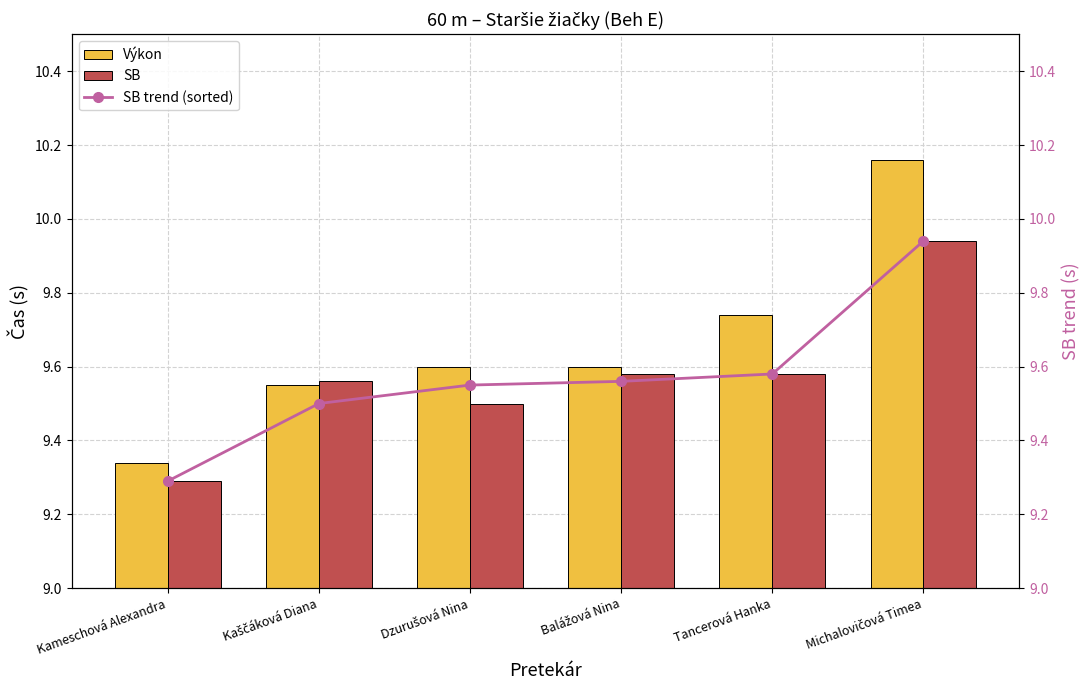

Which series has the largest range (max minus min)?

Výkon